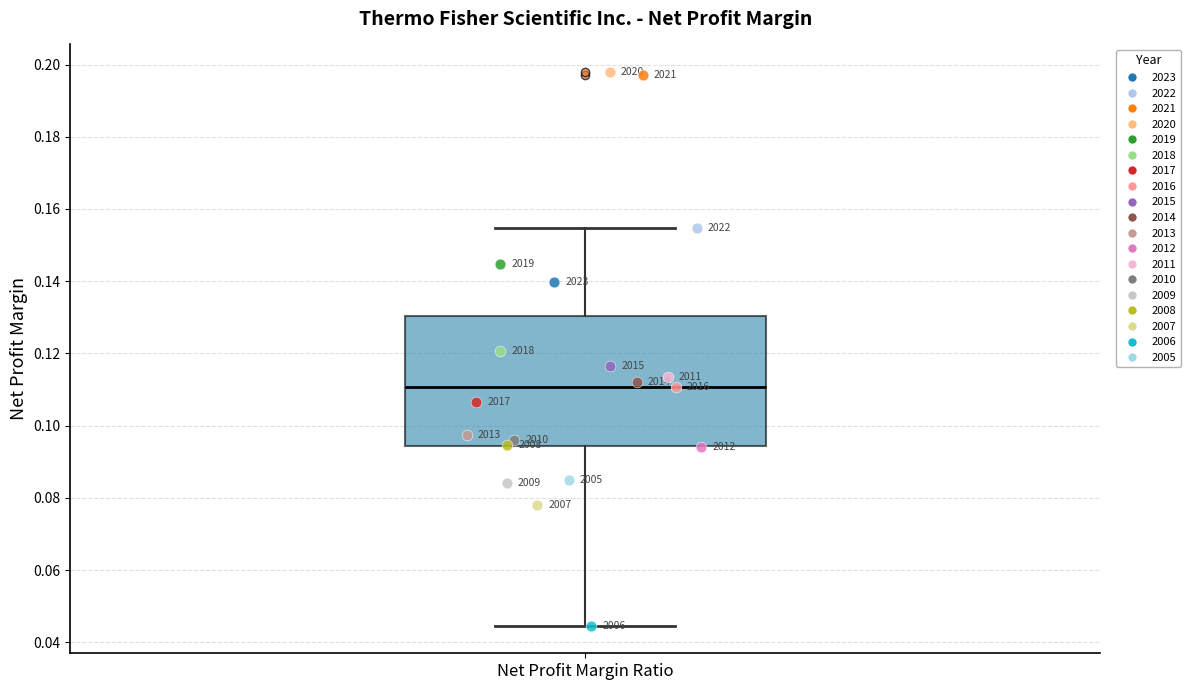

Where does the median line of the box for Net Profit Margin Ratio sit on the y-axis? The values are not printed on the chart, so give them approximately, as read against the axis.

0.110